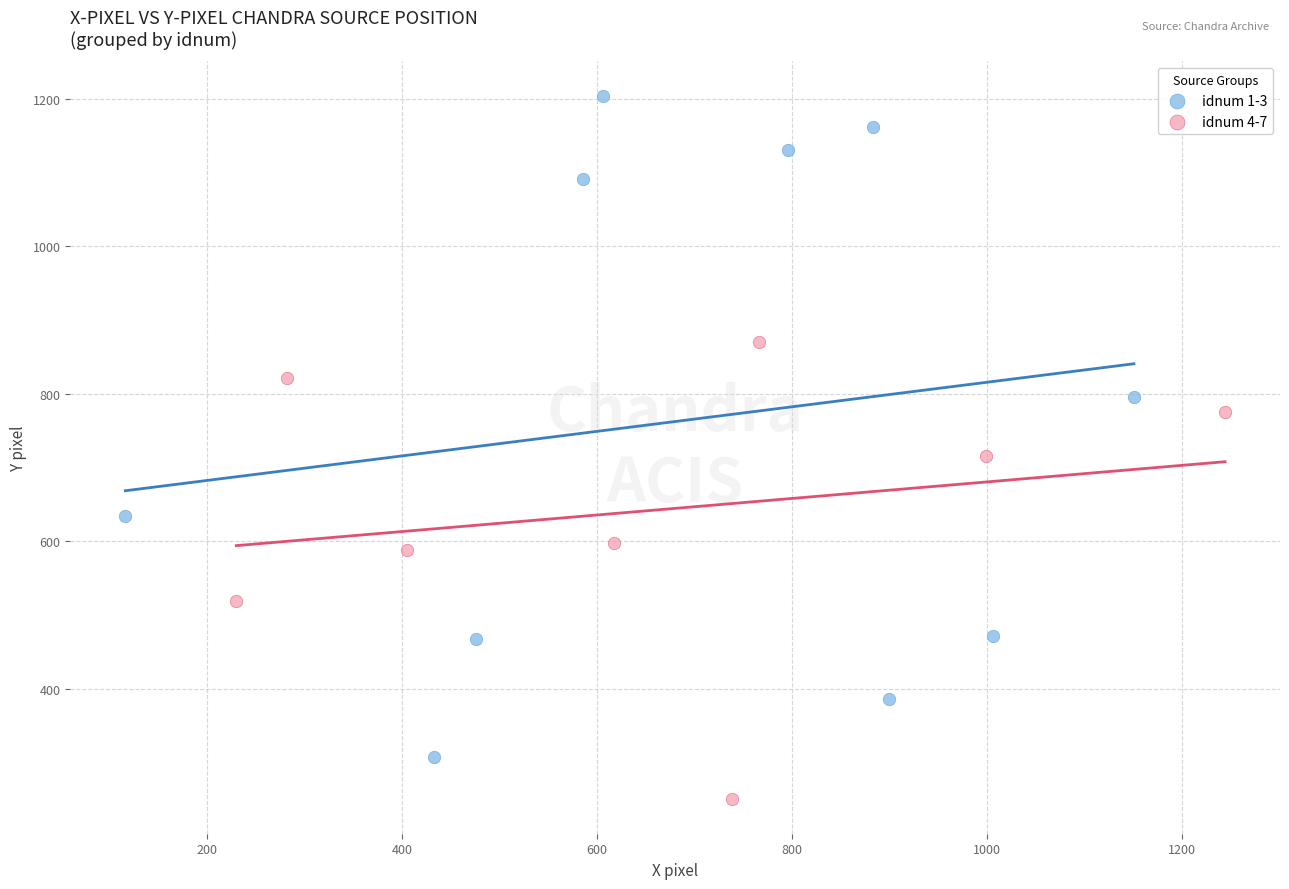

Which series has the largest Y range (max minus min)?

idnum 1-3